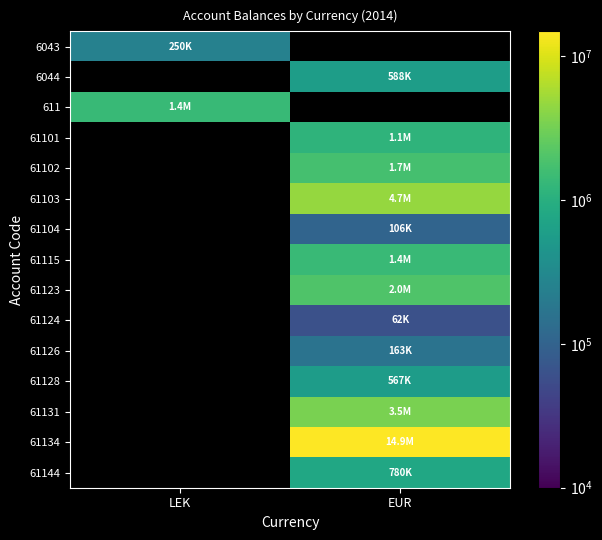

Is it true that 61134 equals 19604994.1 at EUR?

False